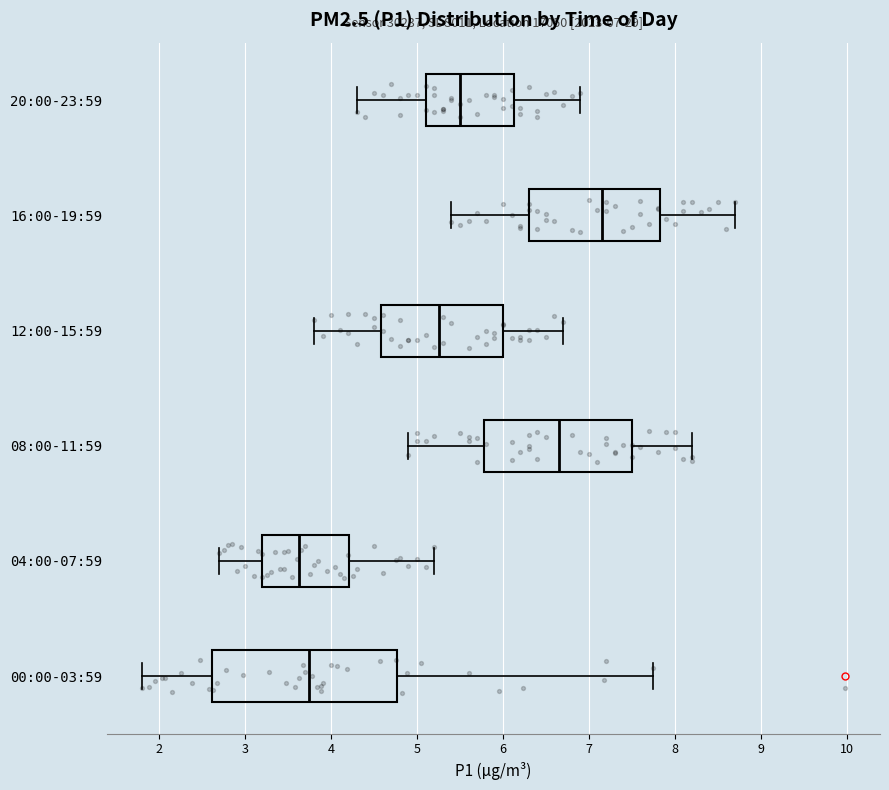

Which box is the widest, from its left edge to its right edge?

00:00-03:59